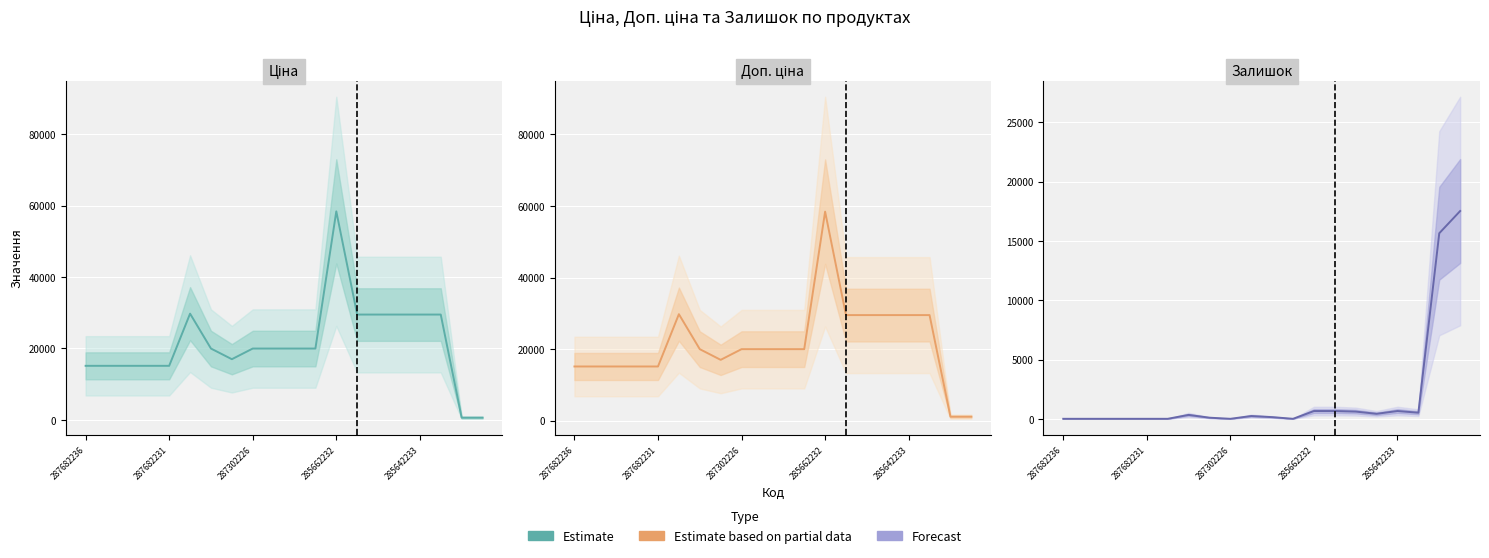

How many values exceed 234?

10